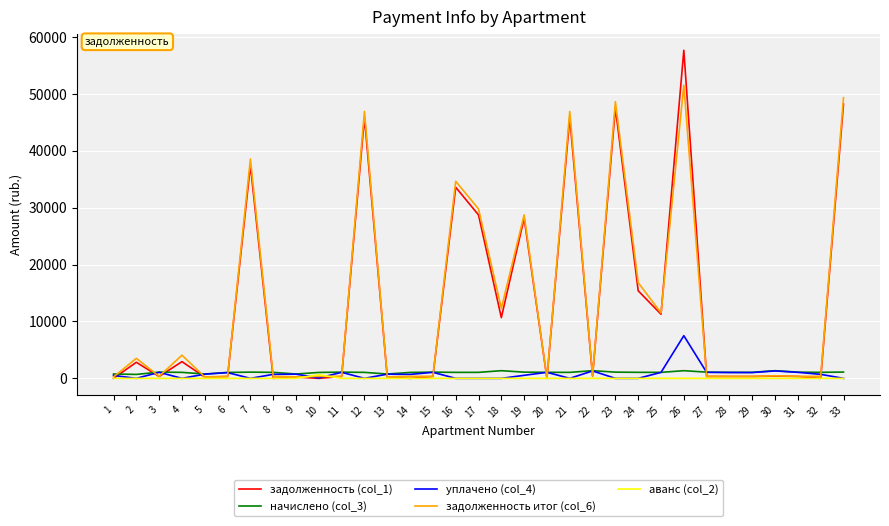

Is the value of начислено (col_3) at 30 greater than the value of аванс (col_2) at 25?

Yes